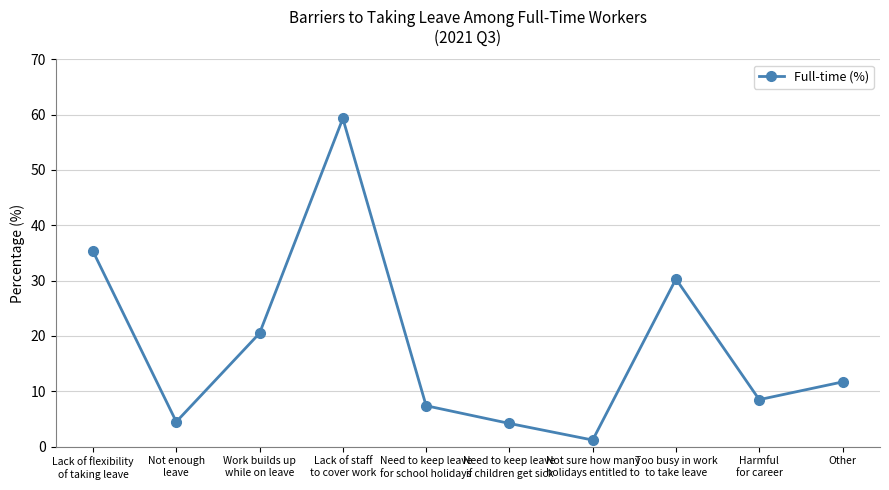

True or false: the data shows 11.7 at Other.

True